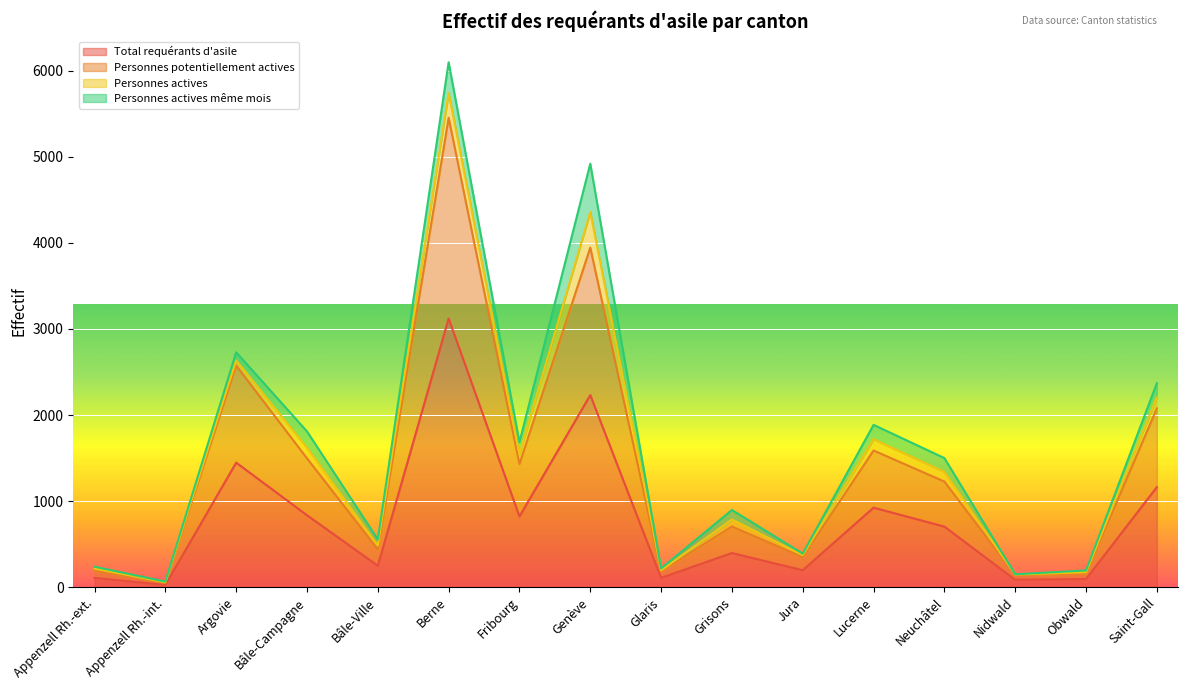

Is the value of Personnes potentiellement actives at Berne greater than the value of Total requérants d'asile at Bâle-Ville?

Yes